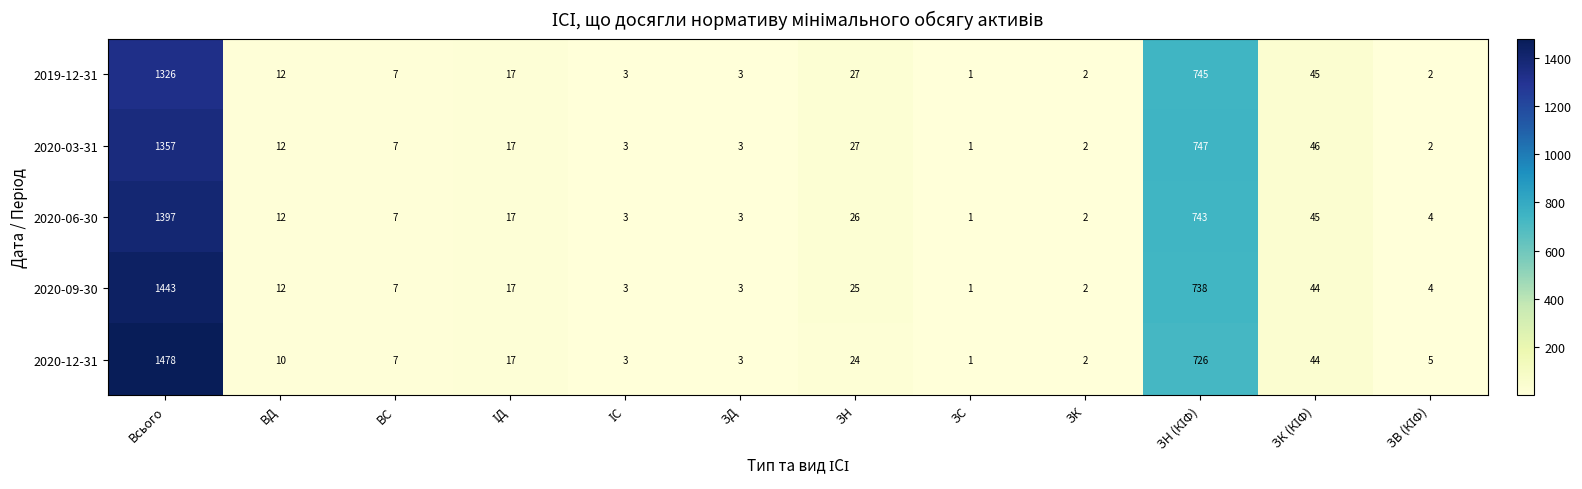

Is the value of 2019-12-31 at ВС greater than the value of 2020-09-30 at ЗН?

No